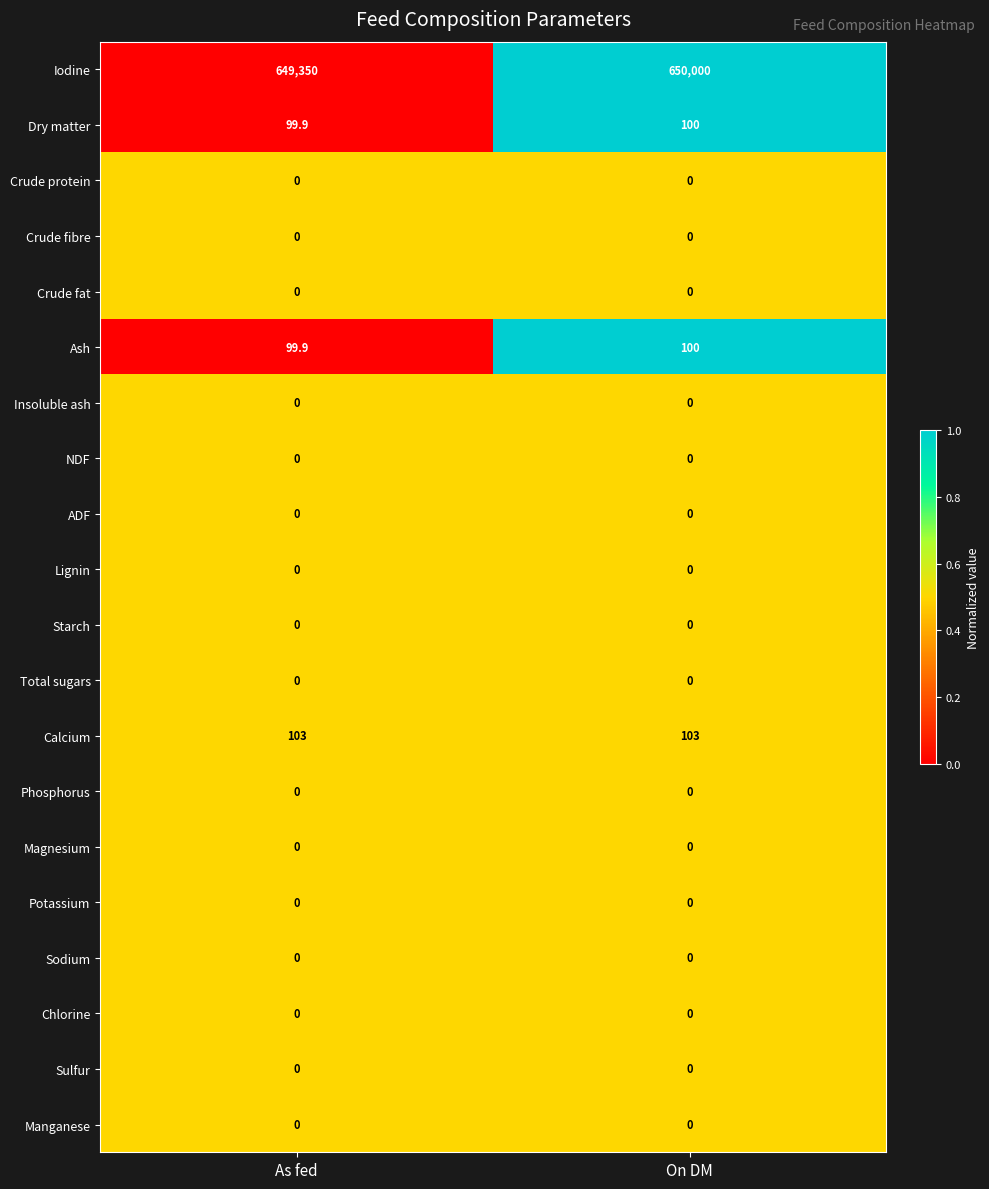

At which label is Iodine closest to 649675?

As fed